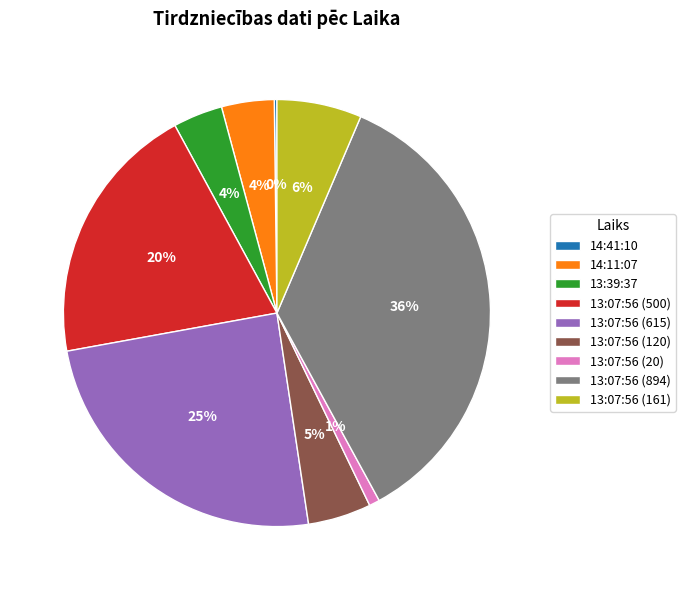

The 13:07:56 (500) slice represents 25% of the pie. True or false?

False